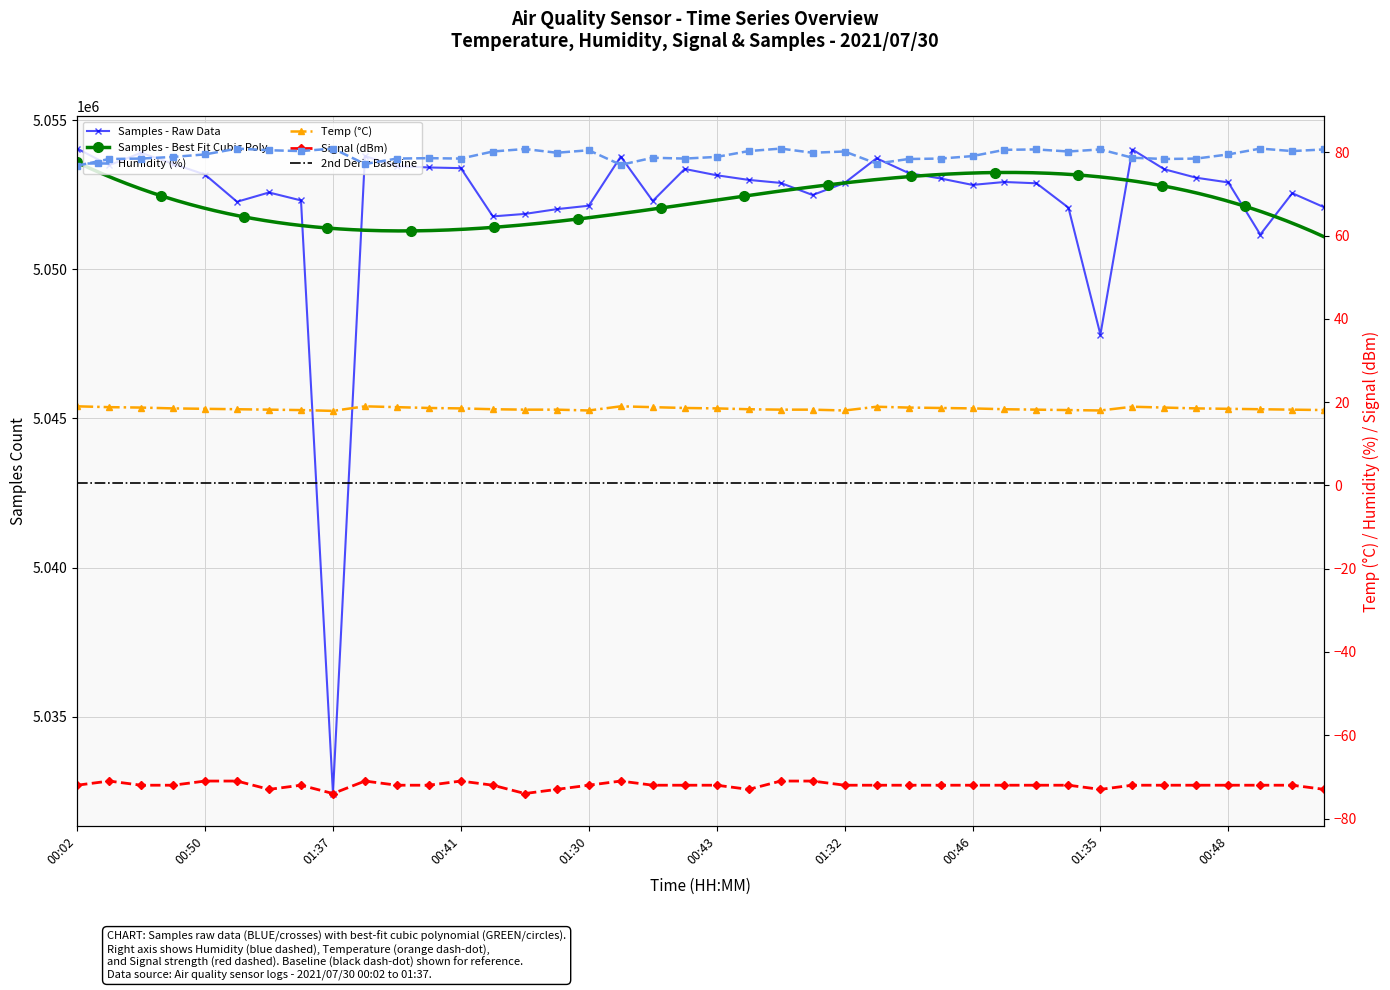

Reading right to left, transcribe all the data shown in this chart.

Samples: 5052079.0	5052552.0	5051165.0	5052913.0	5053070.0	5053354.0	5054016.0	5047810.0	5052068.0	5052884.0	5052928.0	5052830.0	5053046.0	5053229.0	5053723.0	5052896.0	5052491.0	5052897.0	5052998.0	5053153.0	5053365.0	5052292.0	5053780.0	5052132.0	5052017.0	5051857.0	5051774.0	5053392.0	5053415.0	5053460.0	5053795.0	5032421.0	5052310.0	5052576.0	5052265.0	5053175.0	5053539.0	5053905.0	5053491.0	5054048.0
Humidity: 80.7	80.3	80.9	79.5	78.5	78.4	78.7	80.7	80.2	80.7	80.6	79.1	78.5	78.4	77.3	80.2	79.9	80.9	80.3	78.9	78.5	78.7	77.0	80.5	79.9	80.8	80.2	78.5	78.6	78.5	77.2	80.9	80.3	80.5	80.9	79.5	78.9	78.5	78.4	76.8
Temp: 18.1	18.2	18.3	18.4	18.5	18.7	18.9	18.0	18.1	18.2	18.3	18.5	18.6	18.7	18.9	18.0	18.2	18.2	18.3	18.5	18.6	18.8	19.0	18.0	18.2	18.2	18.3	18.5	18.6	18.8	19.0	17.9	18.1	18.2	18.3	18.4	18.5	18.7	18.8	19.0
Signal: -73.0	-72.0	-72.0	-72.0	-72.0	-72.0	-72.0	-73.0	-72.0	-72.0	-72.0	-72.0	-72.0	-72.0	-72.0	-72.0	-71.0	-71.0	-73.0	-72.0	-72.0	-72.0	-71.0	-72.0	-73.0	-74.0	-72.0	-71.0	-72.0	-72.0	-71.0	-74.0	-72.0	-73.0	-71.0	-71.0	-72.0	-72.0	-71.0	-72.0